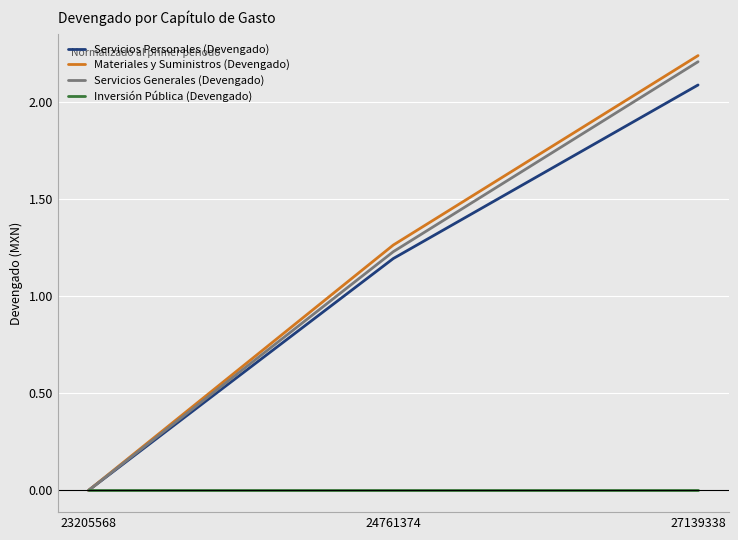

Does the chart display data point markers on the line(s)?

No